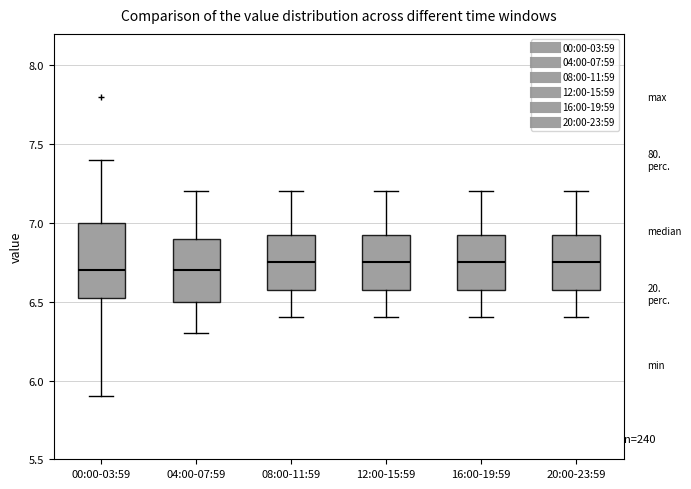

Where is the lower edge of the box for 20:00-23:59 on the y-axis? The values are not printed on the chart, so give them approximately, as read against the axis.

6.60